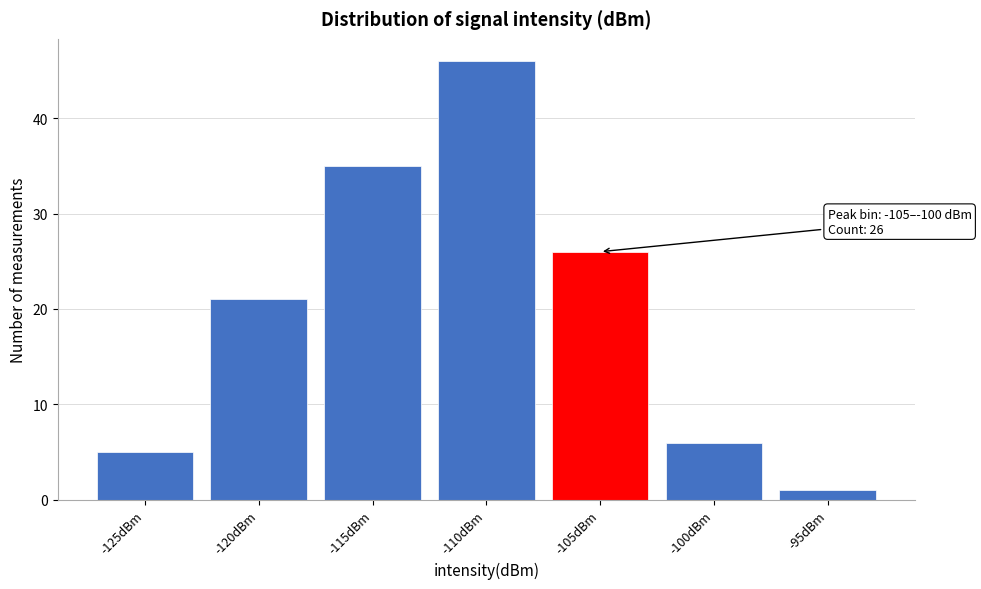

Reading right to left, list all the values displayed in this chart.

-95dBm=1	-100dBm=6	-105dBm=26	-110dBm=46	-115dBm=35	-120dBm=21	-125dBm=5